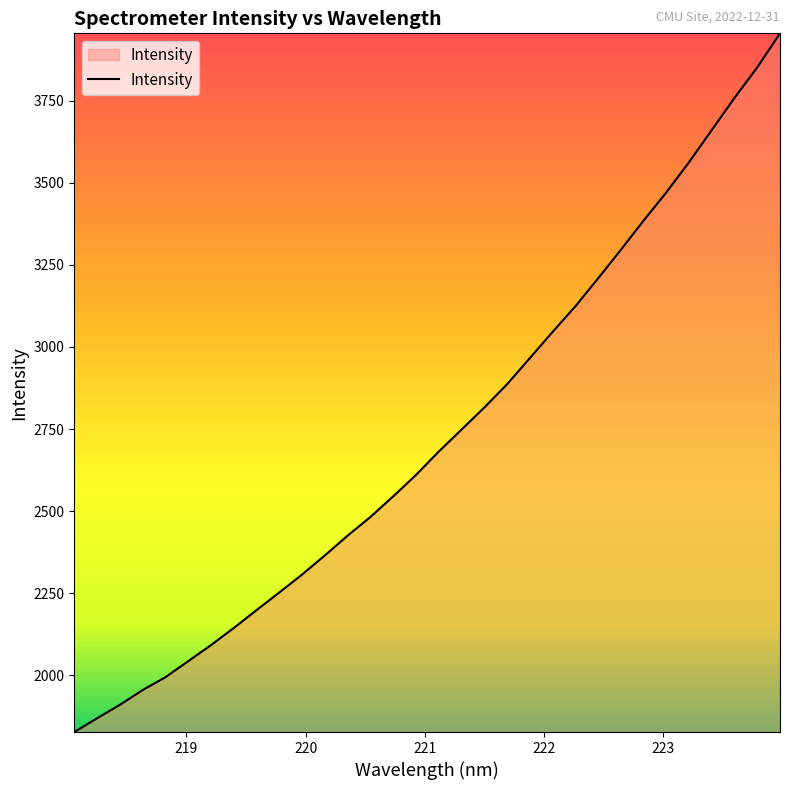

What is the average value?

2732.3